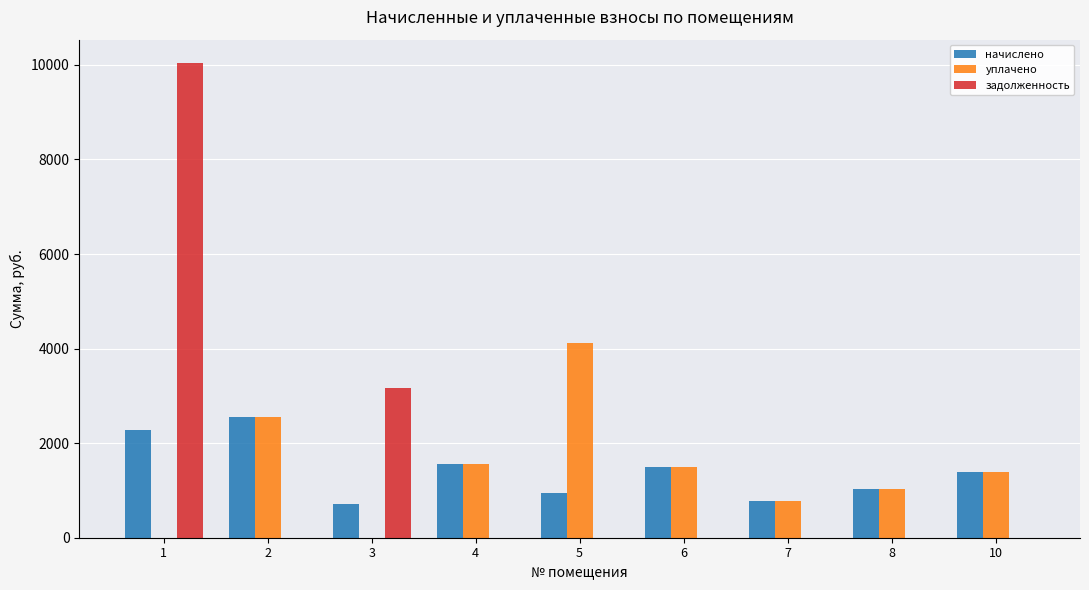

Is the value of уплачено at 3 greater than the value of начислено at 4?

No